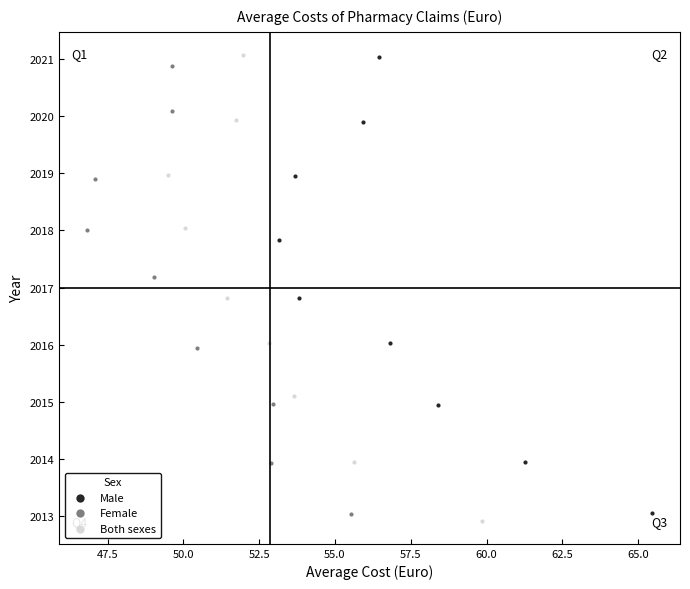

Which series has the largest Y range (max minus min)?

Both sexes